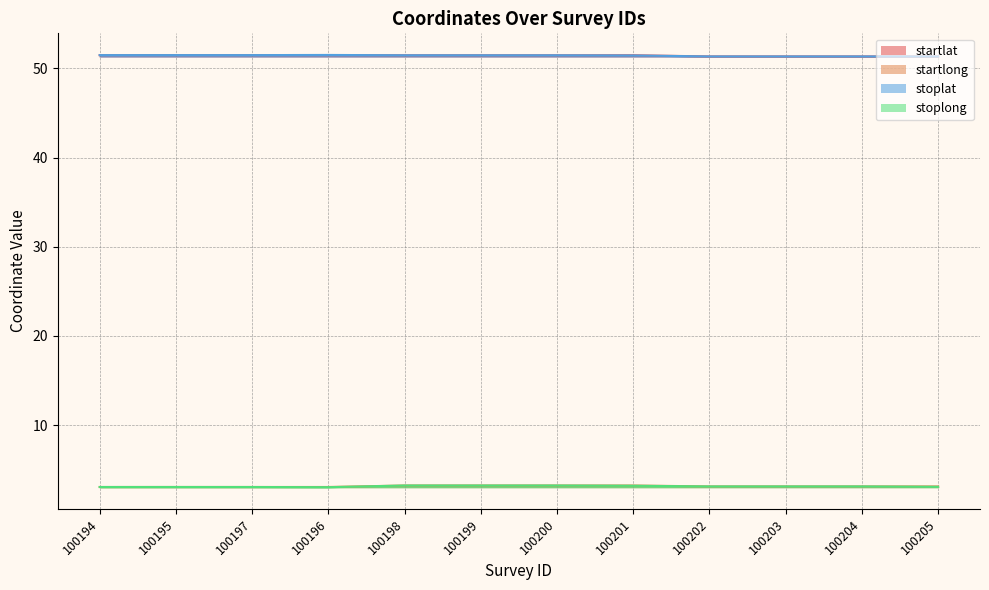

Reading left to right, list all the values displayed in this chart.

startlat: 100194=51.5	100195=51.5	100197=51.5	100196=51.5	100198=51.5	100199=51.5	100200=51.5	100201=51.5	100202=51.3	100203=51.3	100204=51.3	100205=51.3
startlong: 100194=3.1	100195=3.1	100197=3.1	100196=3.1	100198=3.2	100199=3.2	100200=3.2	100201=3.2	100202=3.1	100203=3.1	100204=3.1	100205=3.1
stoplat: 100194=51.5	100195=51.5	100197=51.5	100196=51.5	100198=51.5	100199=51.5	100200=51.5	100201=51.4	100202=51.3	100203=51.3	100204=51.3	100205=51.3
stoplong: 100194=3.1	100195=3.1	100197=3.1	100196=3.1	100198=3.2	100199=3.2	100200=3.2	100201=3.2	100202=3.1	100203=3.1	100204=3.1	100205=3.1